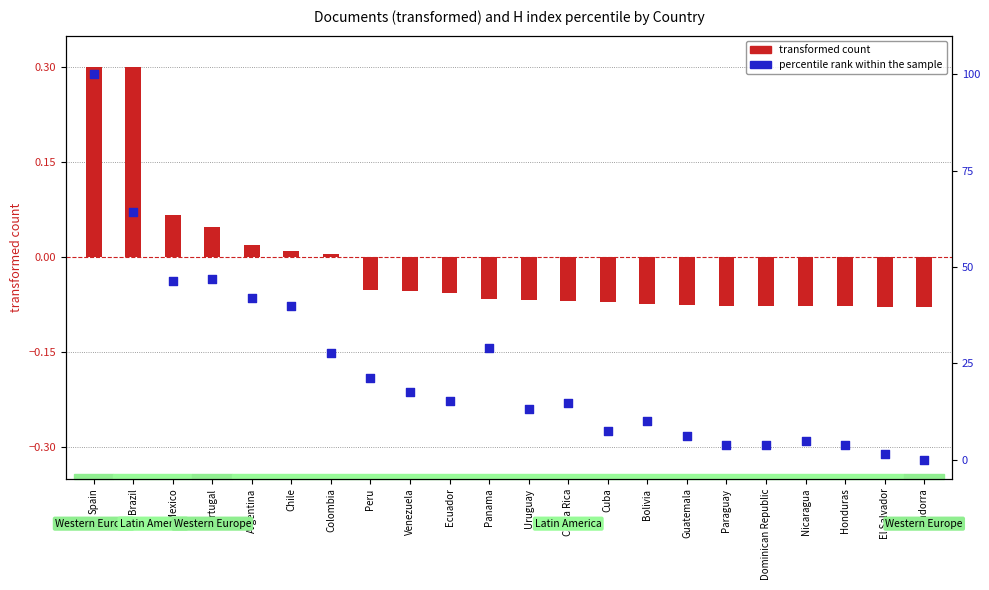

Which series contains the highest Y value?

percentile rank within the sample